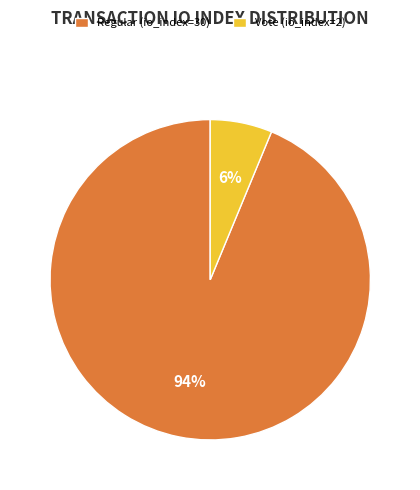

Rank the categories by value from highest to lowest.

Regular (io_index=30), Vote (io_index=2)